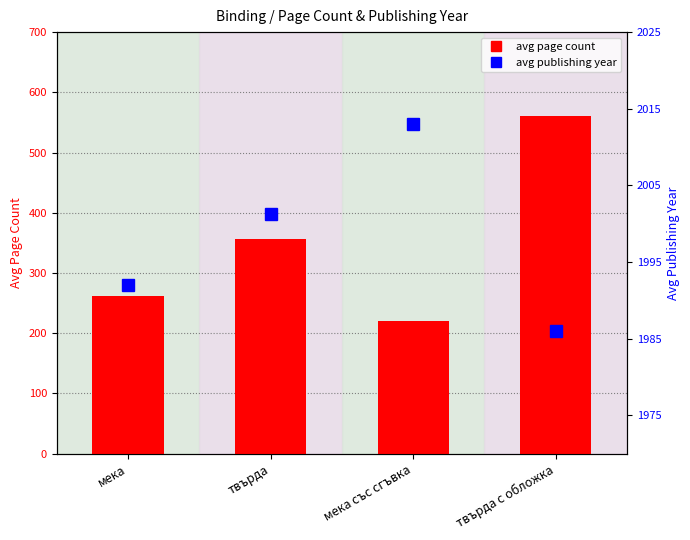

Rank the categories by avg publishing year value from highest to lowest.

мека със сгъвка, твърда, мека, твърда с обложка